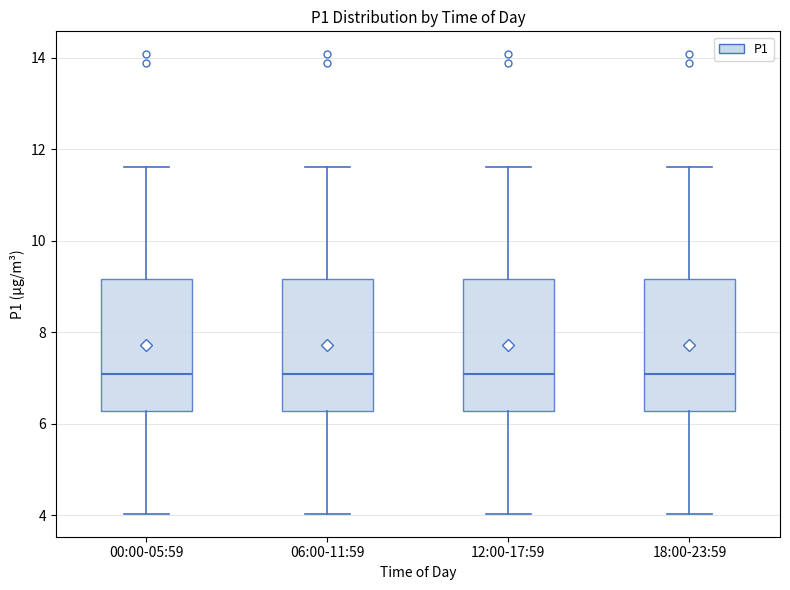

Where is the lower edge of the box for 18:00-23:59 on the y-axis? The values are not printed on the chart, so give them approximately, as read against the axis.

6.2